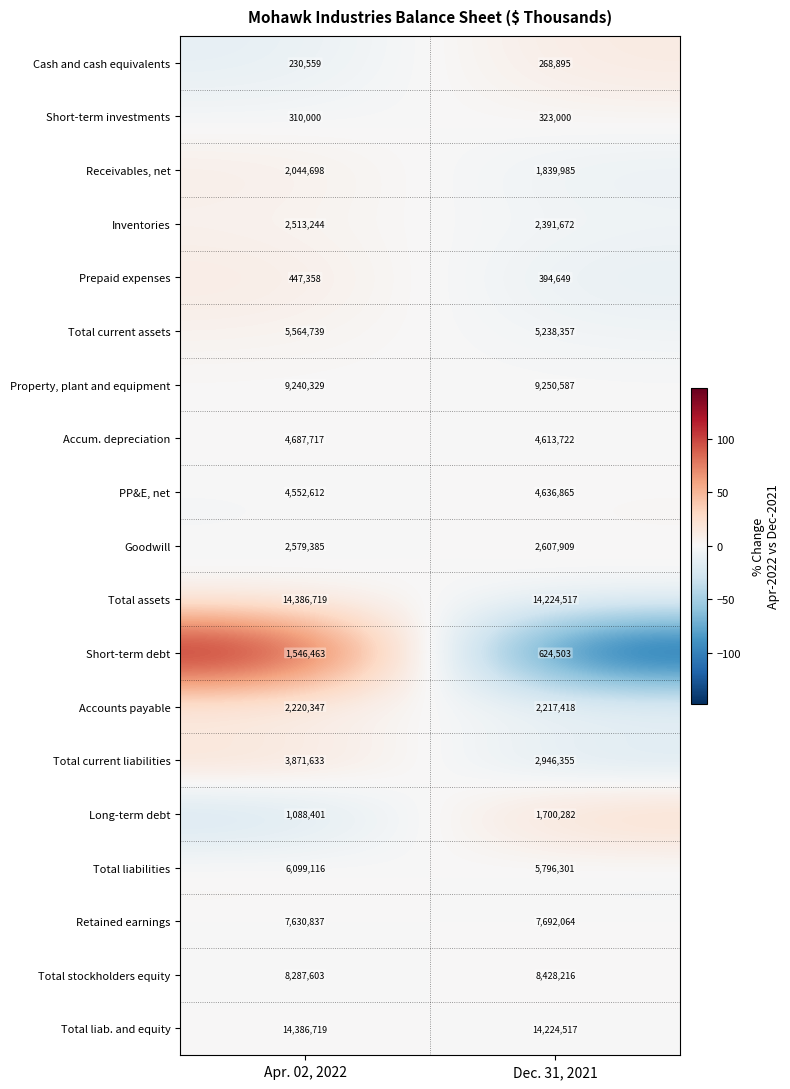

What value does the Total current assets series have at Apr. 02, 2022?

5564739